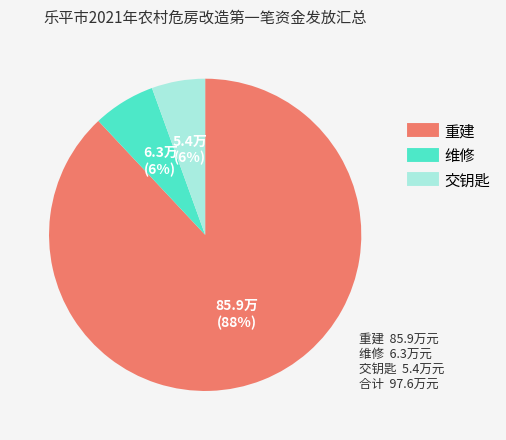

How many slices are in this pie chart?

3